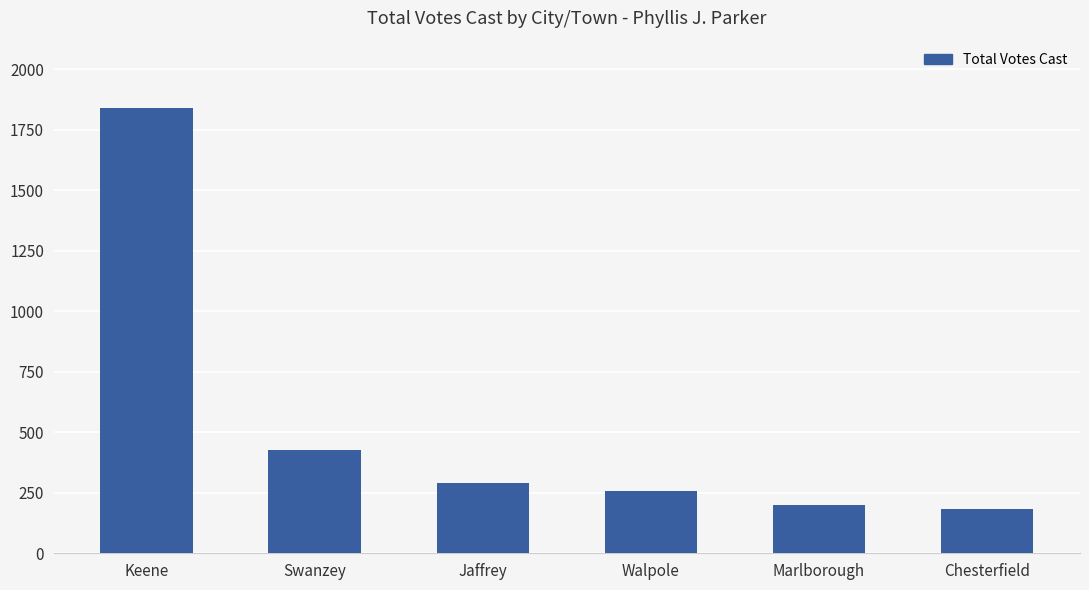

What is the ratio of the value at Keene to the value at Jaffrey?

6.4